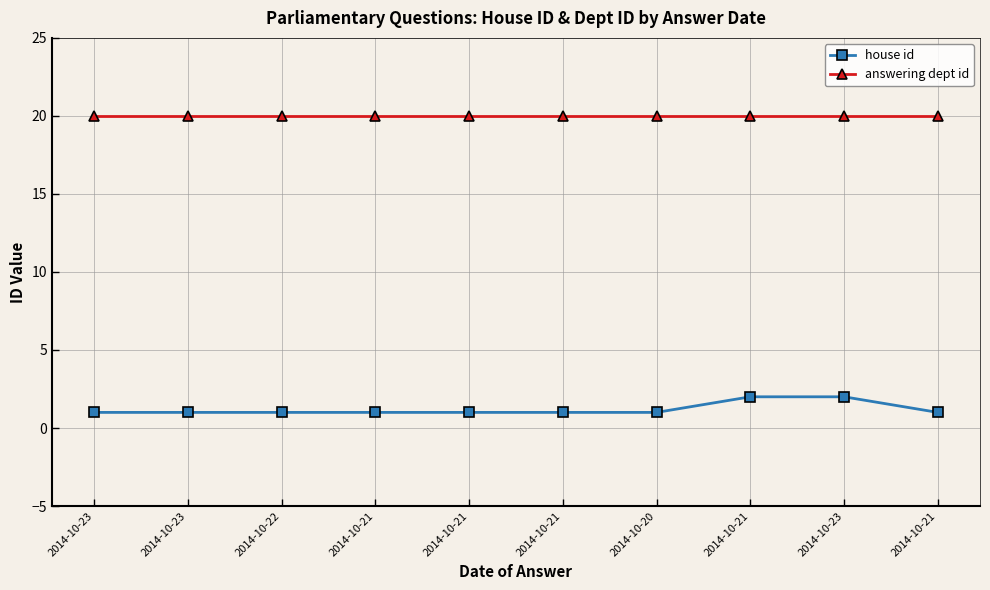

What are all the series names shown in the legend?

house id, answering dept id